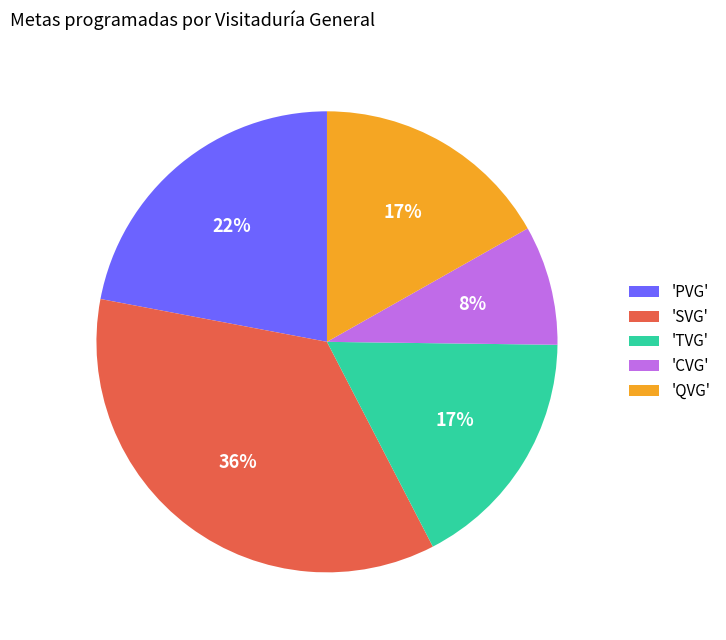

To the nearest percent, what percentage of the pie is 'TVG'?

17%